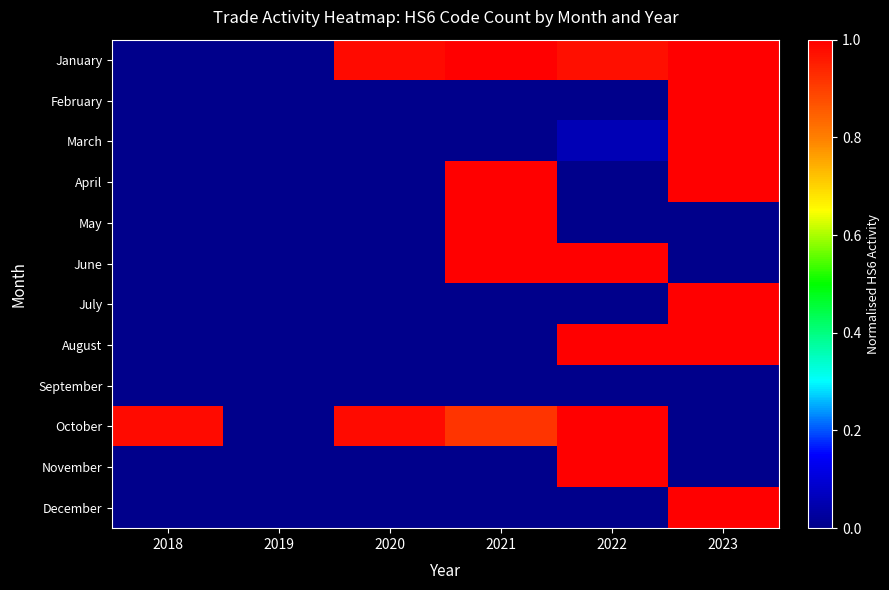

How many data points does each series have?

6